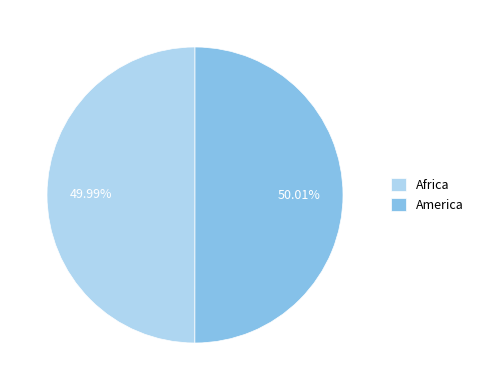

What percentage is the Africa slice, to the nearest percent?

50%